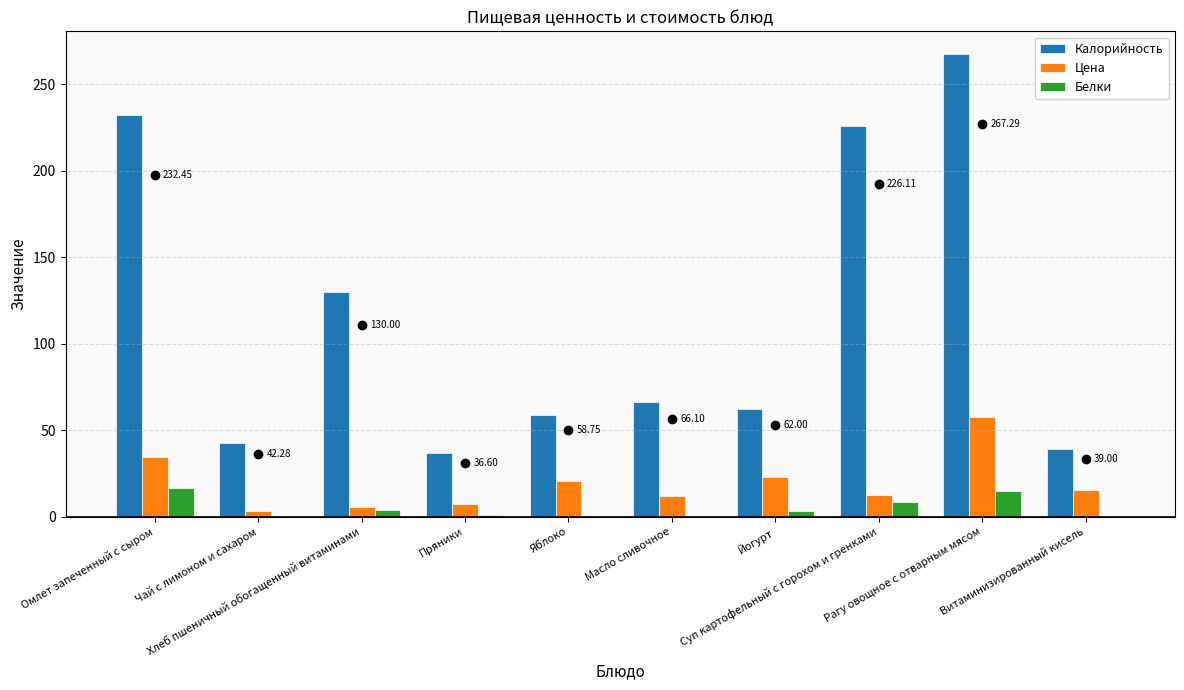

What is the difference between the maximum and second lowest values in the Калорийность series?

228.3